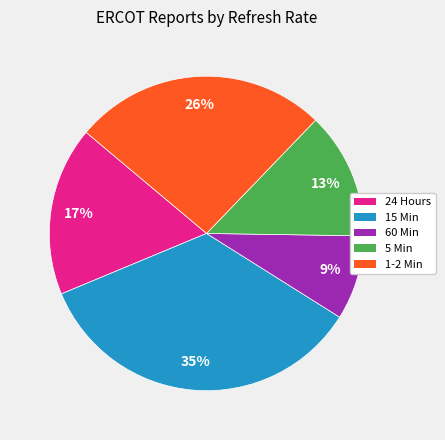

Which has a higher value, 1-2 Min or 5 Min?

1-2 Min